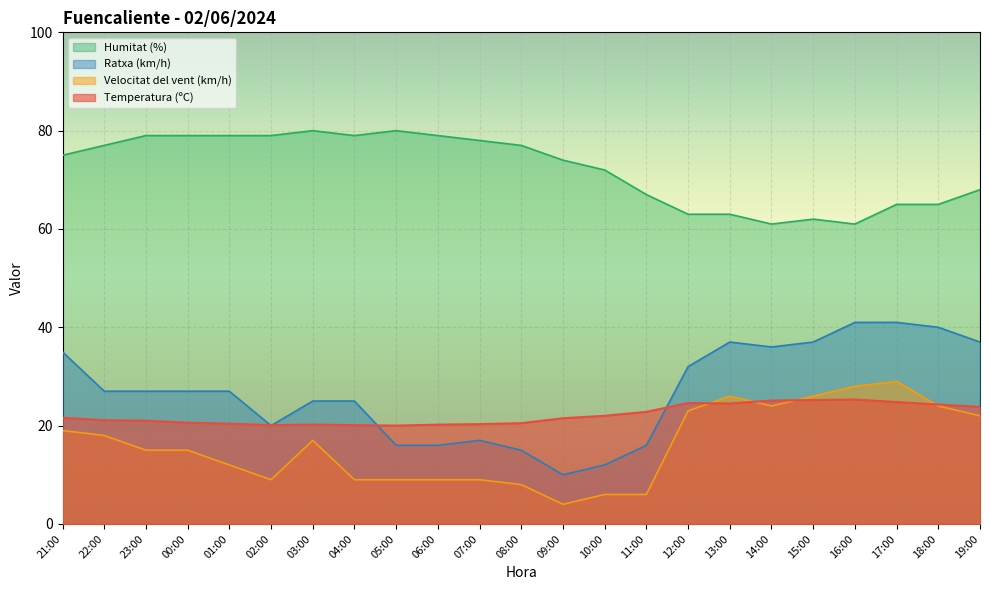

True or false: Velocitat del vent (km/h) and Ratxa (km/h) intersect in this chart.

False